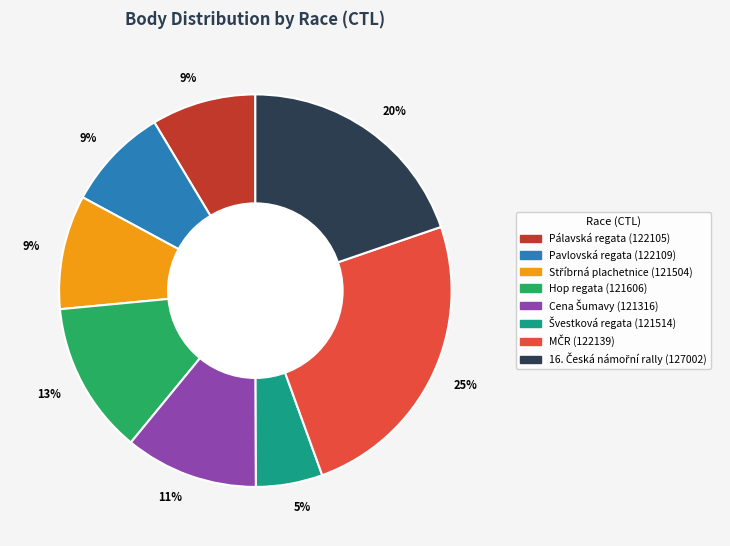

Is there a majority slice in this chart?

No